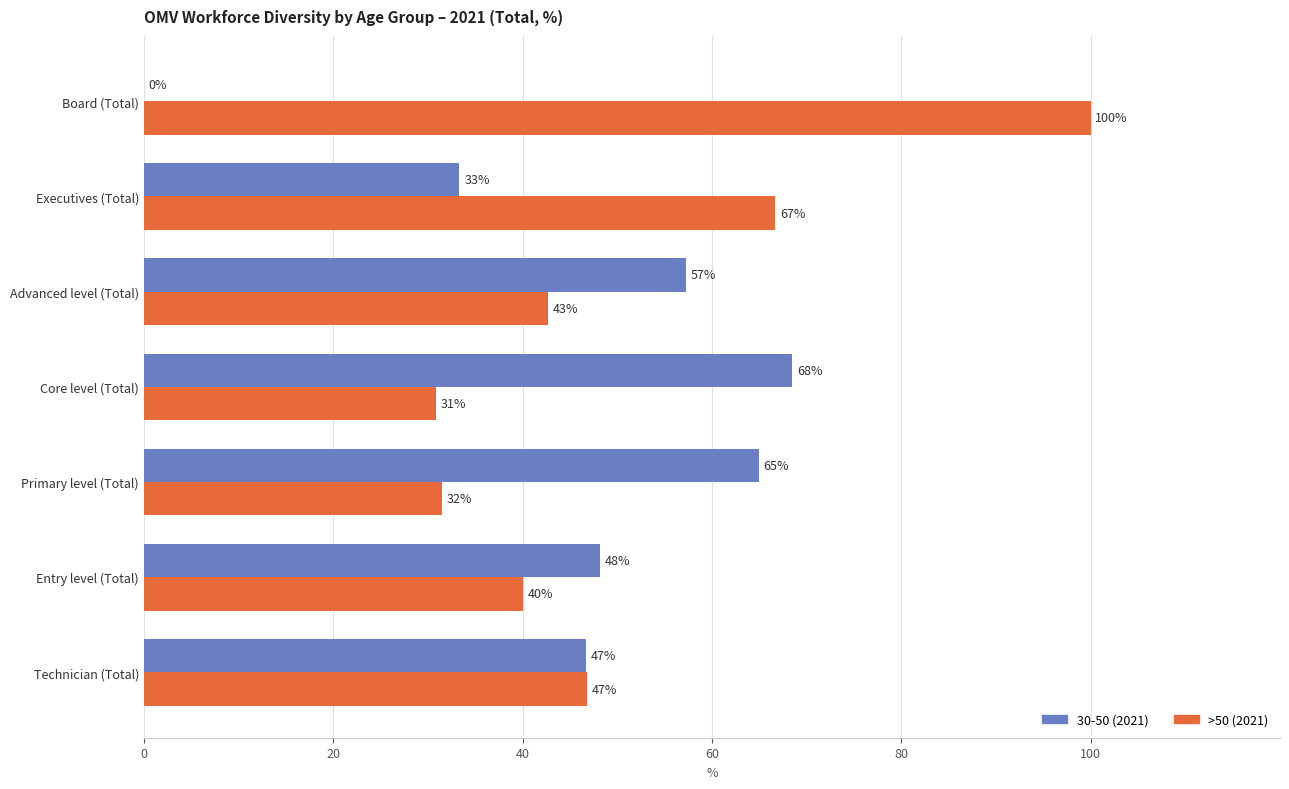

Between Board (Total) and Core level (Total), which series saw the biggest shift?

>50 (2021)